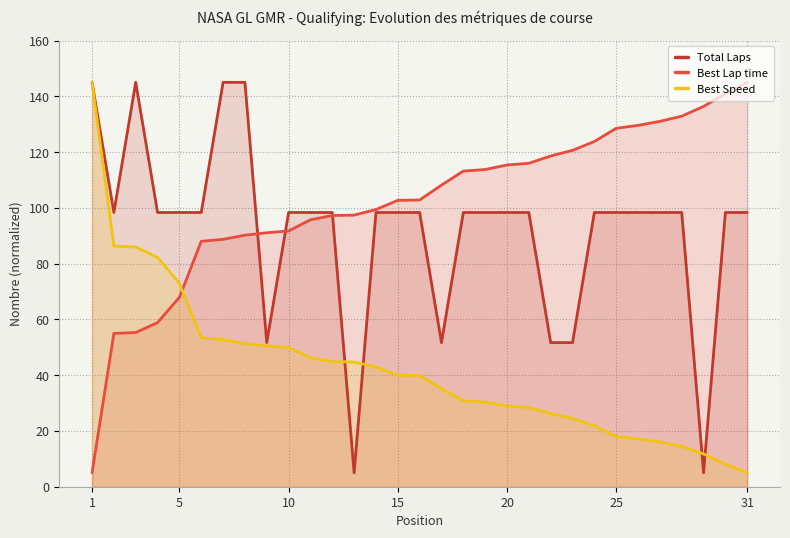

At 1, list the series in order from largest to smallest.

Total Laps, Best Speed, Best Lap time